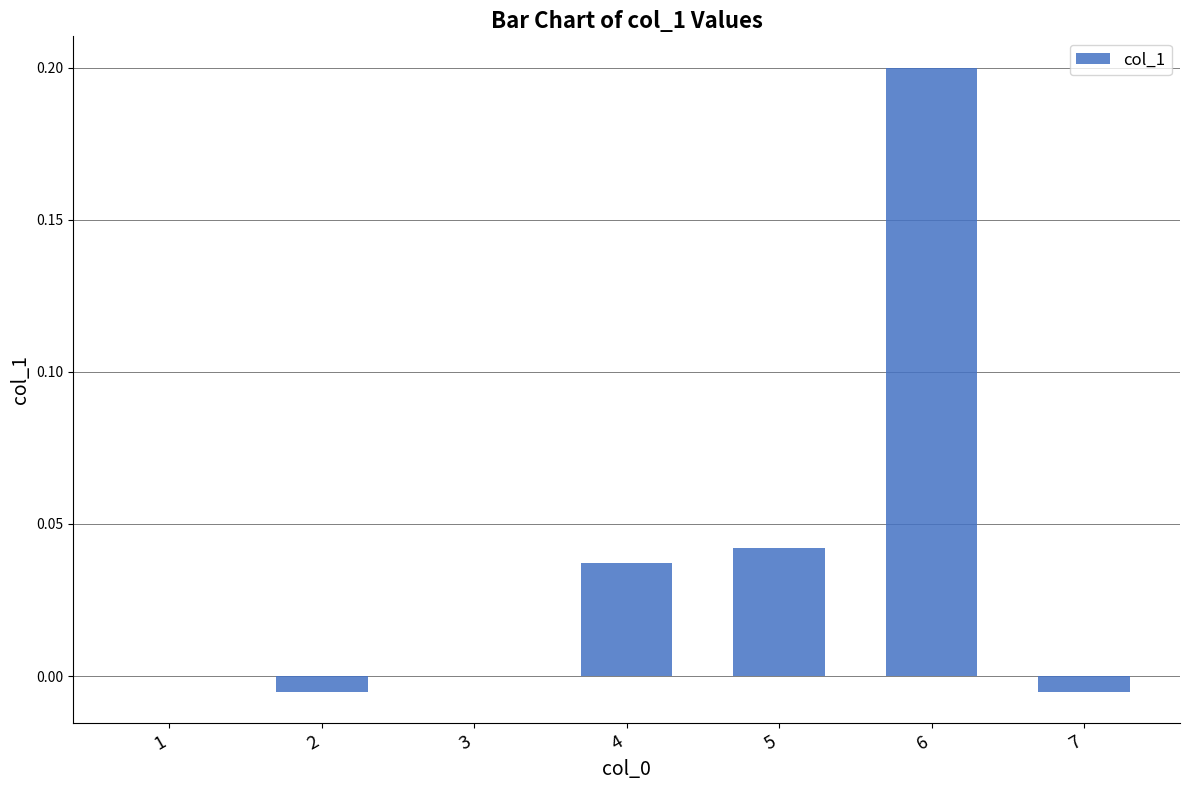

Which category has the highest value across all series?

6